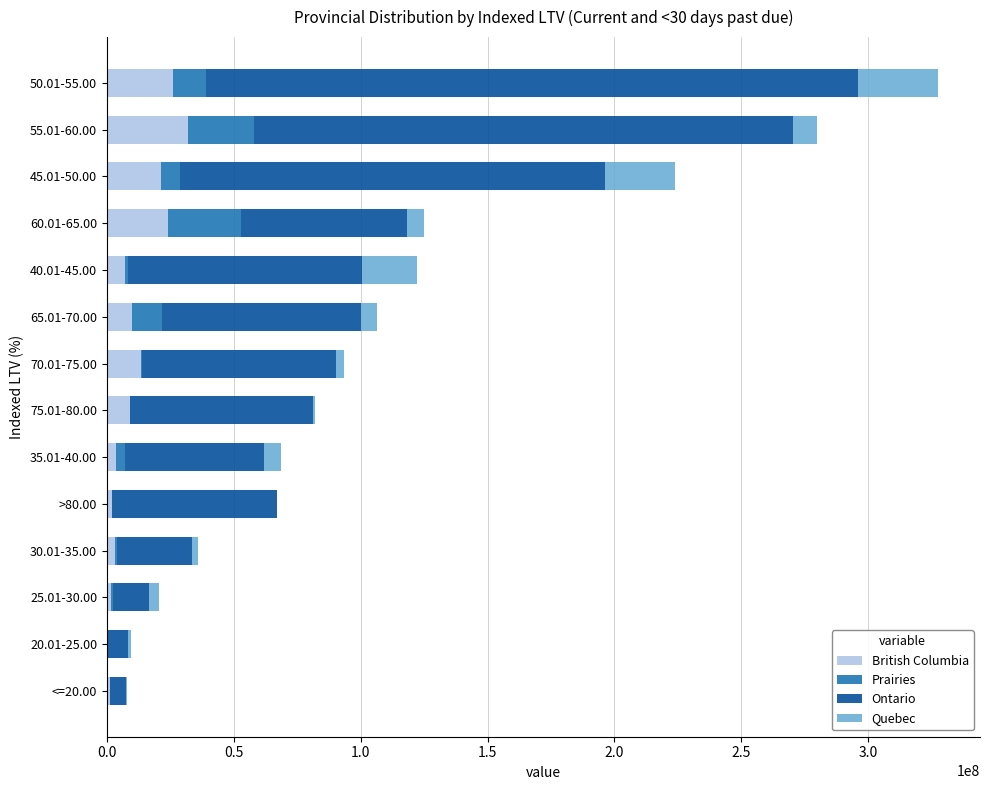

At which category is the sum across all series the highest?

50.01-55.00